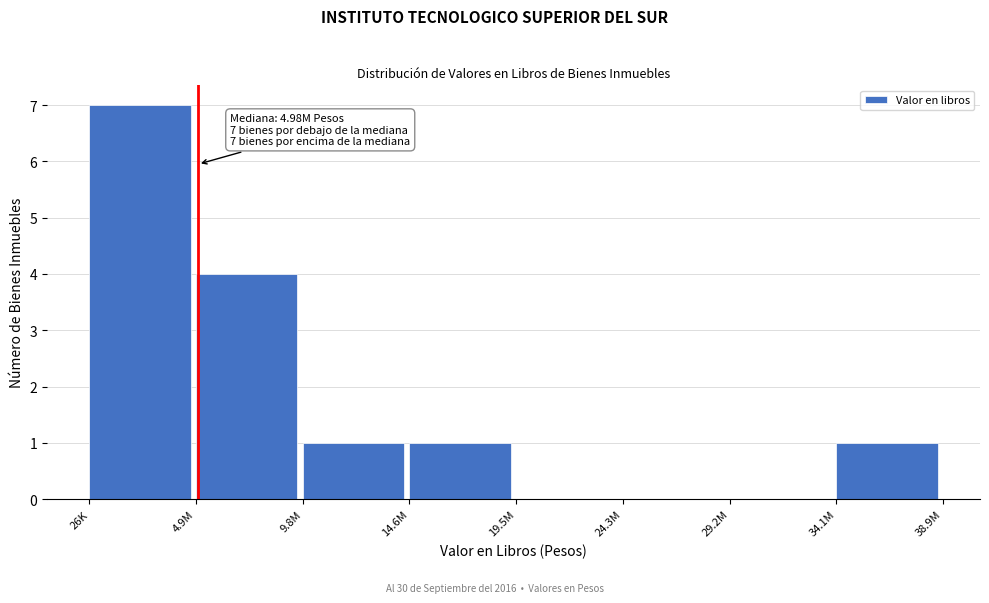

Reading left to right, list all the values displayed in this chart.

26K=7	4.9M=4	9.8M=1	14.6M=1	19.5M=0	24.3M=0	29.2M=0	34.1M=1